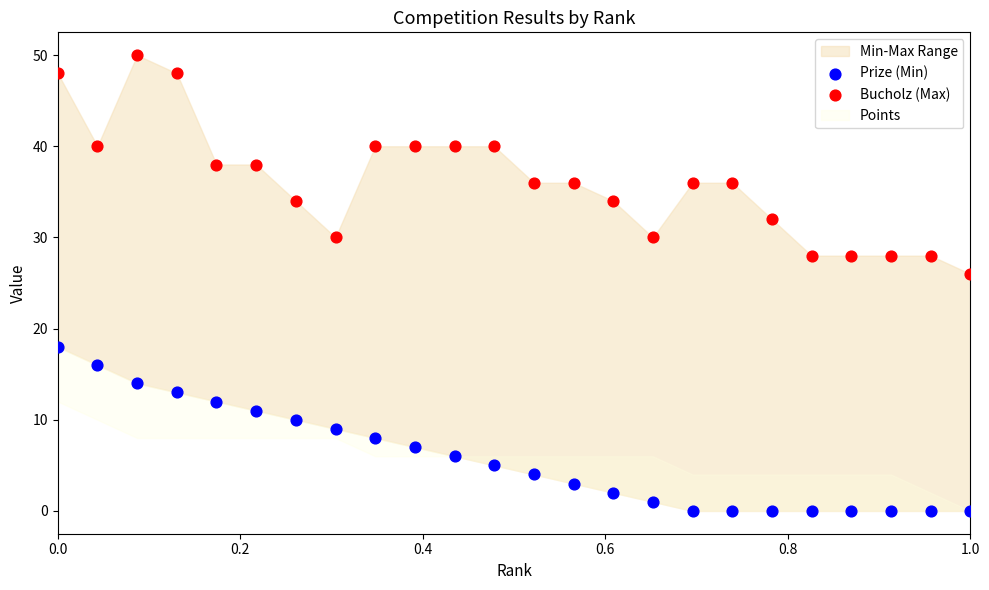

Which series reaches the maximum Y coordinate?

Bucholz (Max)